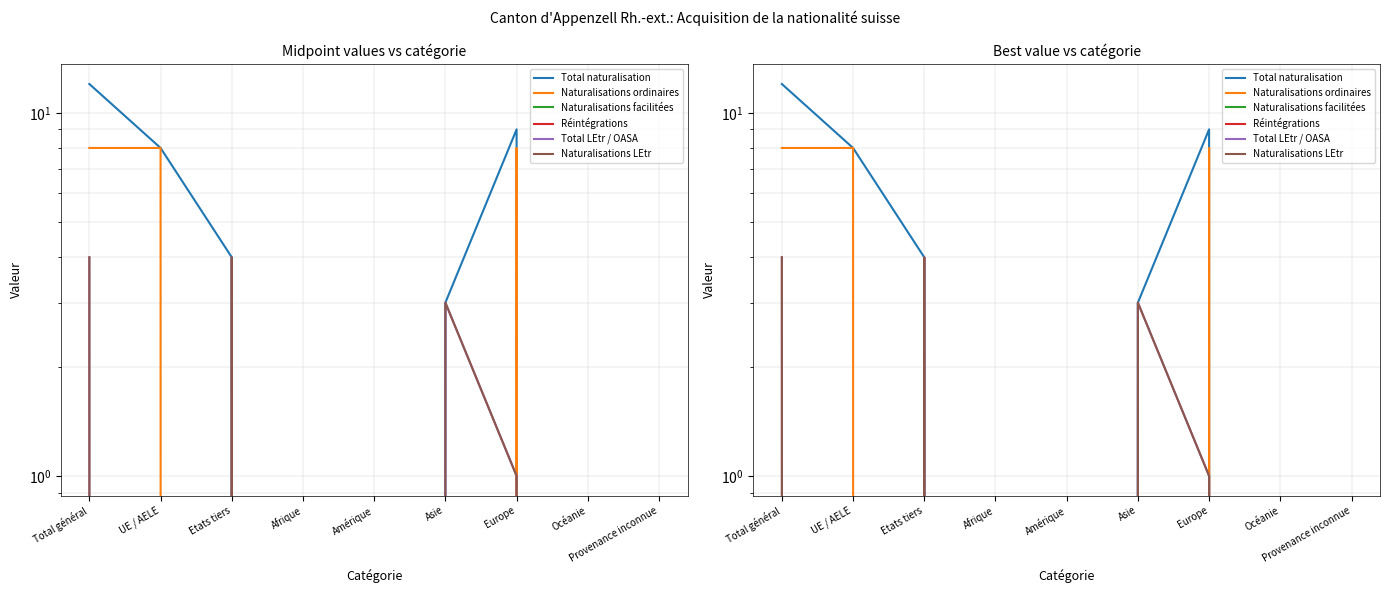

How many lines are shown in the chart?

6